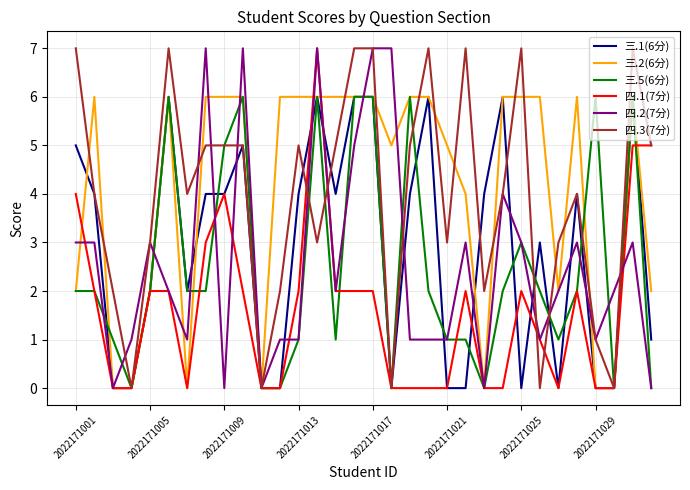

What is the maximum value shown in the chart?

7